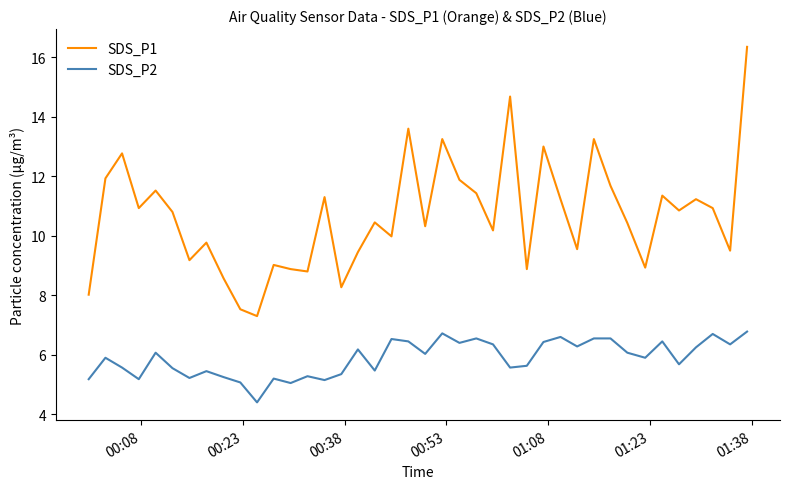

What is the maximum value shown in the chart?

16.4